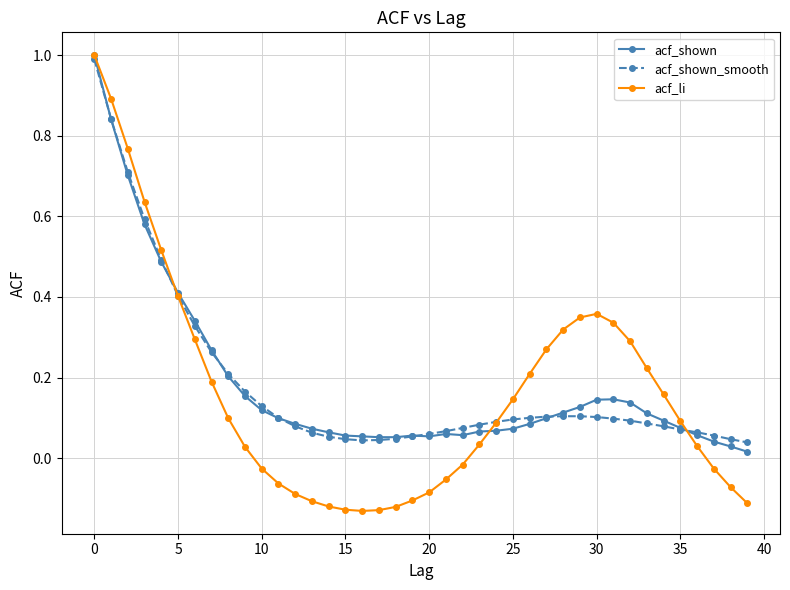

At how many categories does at least one series exceed 0?

40